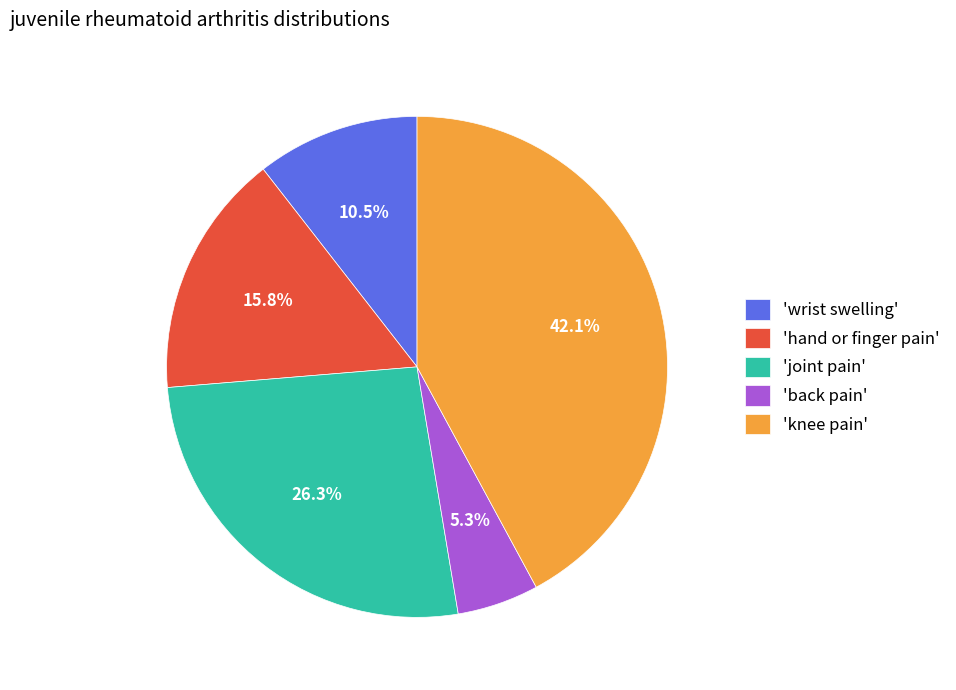

Combined, what portion of the pie is 'hand or finger pain' and 'wrist swelling'?

26.3%